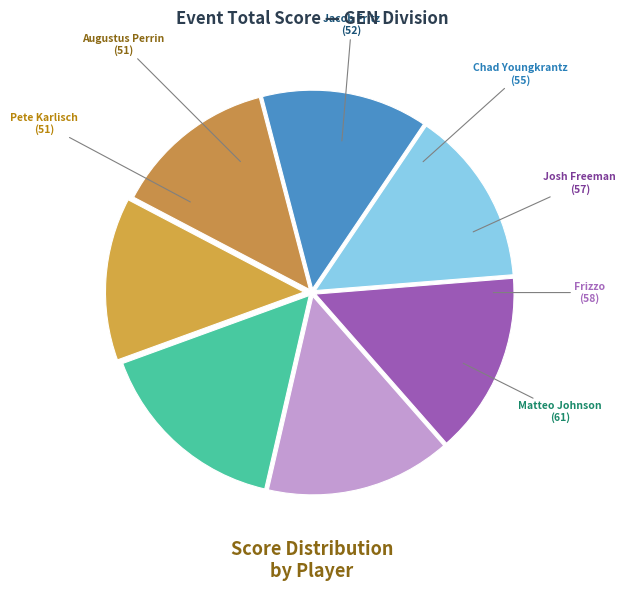

What is the smallest slice in the pie chart?

Pete Karlisch